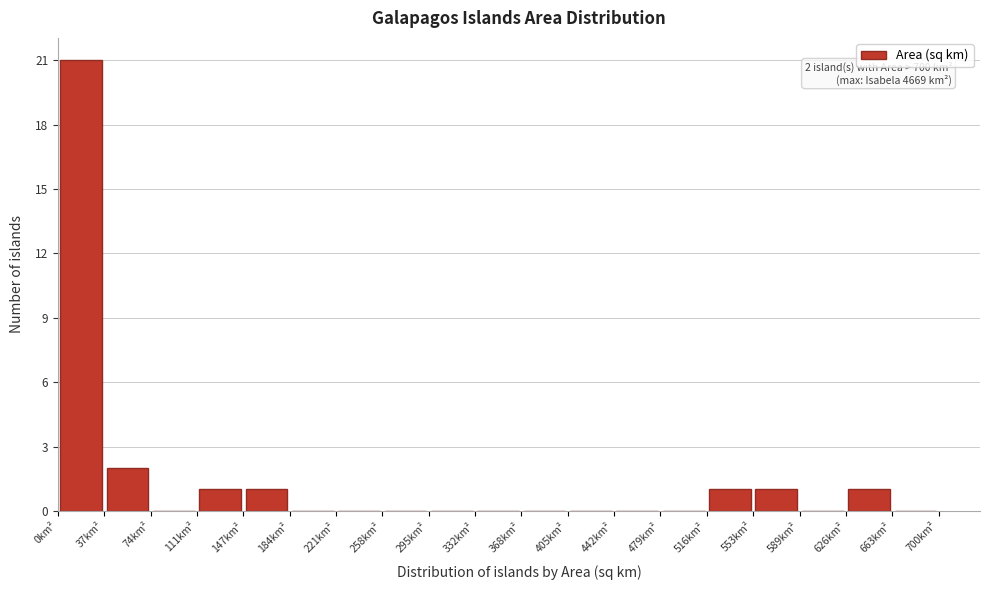

Which range on the x-axis has the tallest bar?

0 to 35